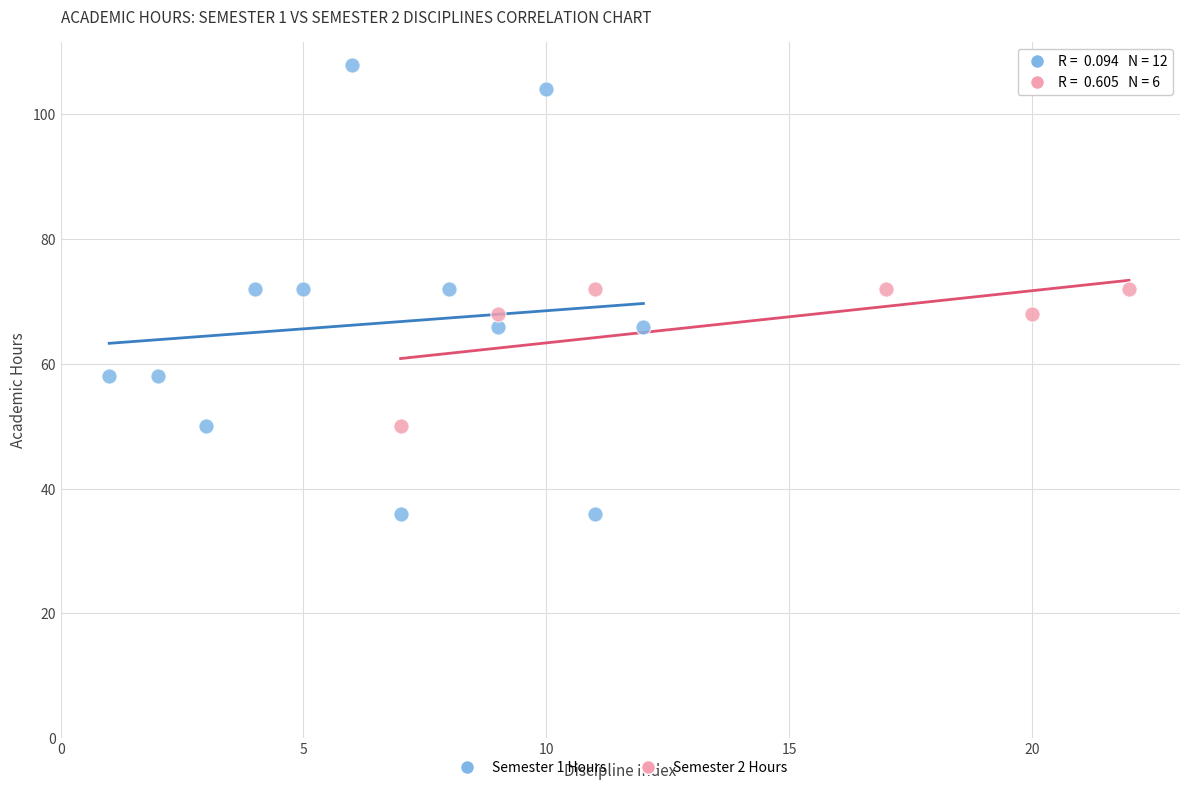

Which series has the largest Y range (max minus min)?

Semester 1 Hours